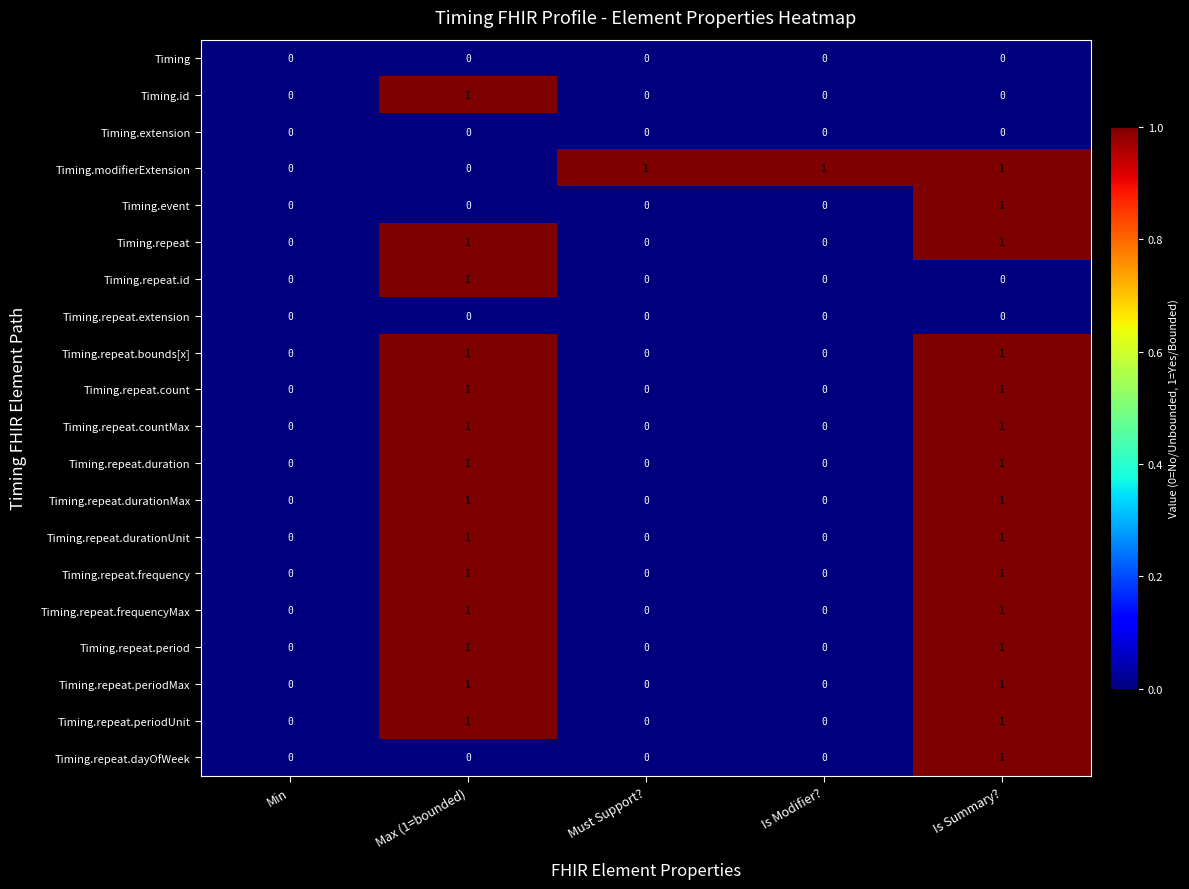

Count the number of data series in this chart.

20